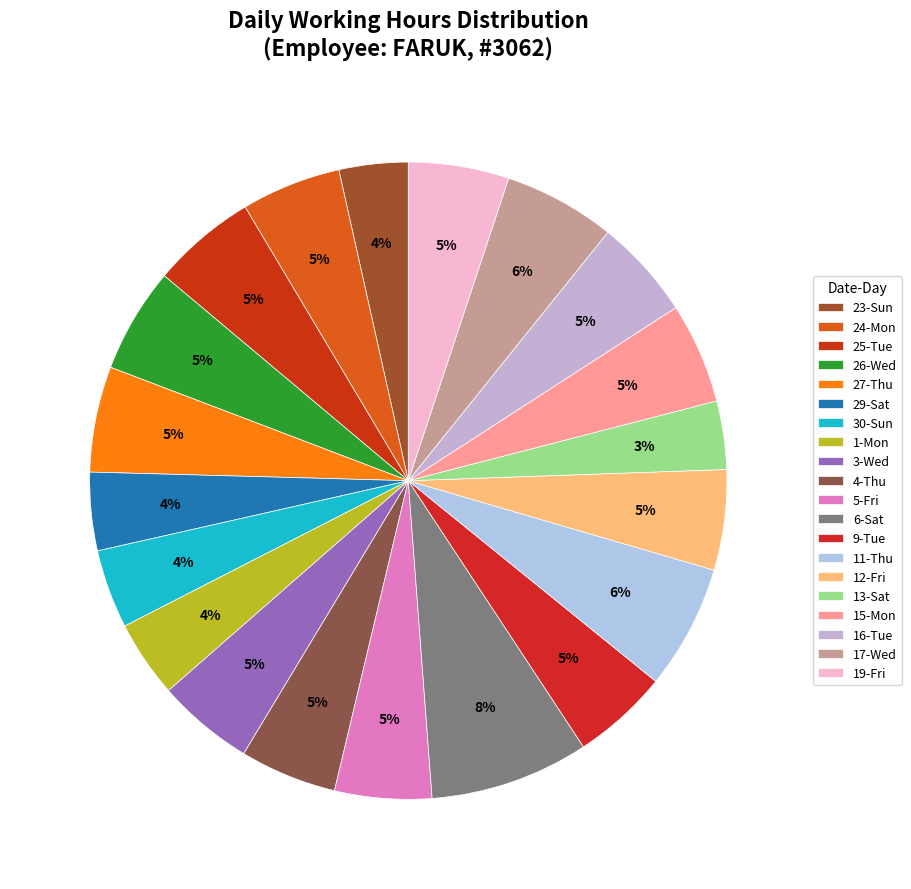

To the nearest percent, what is the combined percentage of 17-Wed and 24-Mon?

11%